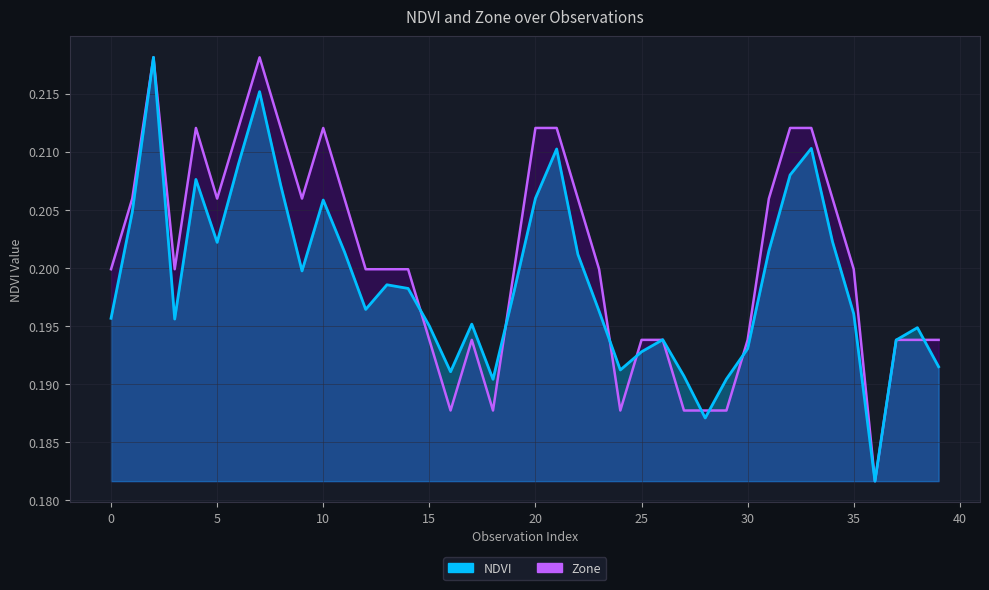

What are all the series names shown in the legend?

NDVI, Zone